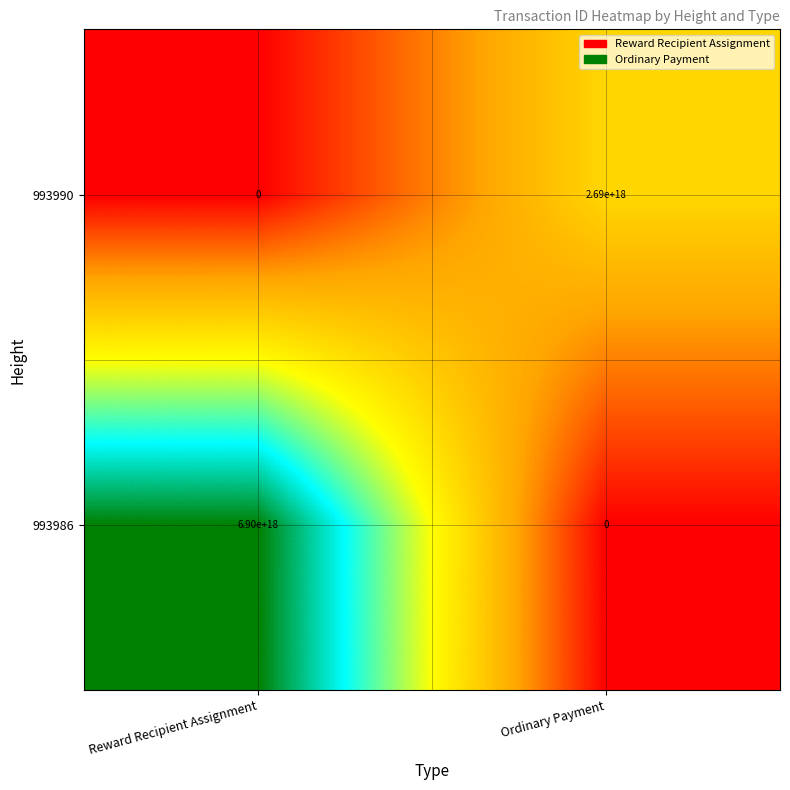

Where is 993986 nearest to the value 3450000000000000000?

Reward Recipient Assignment